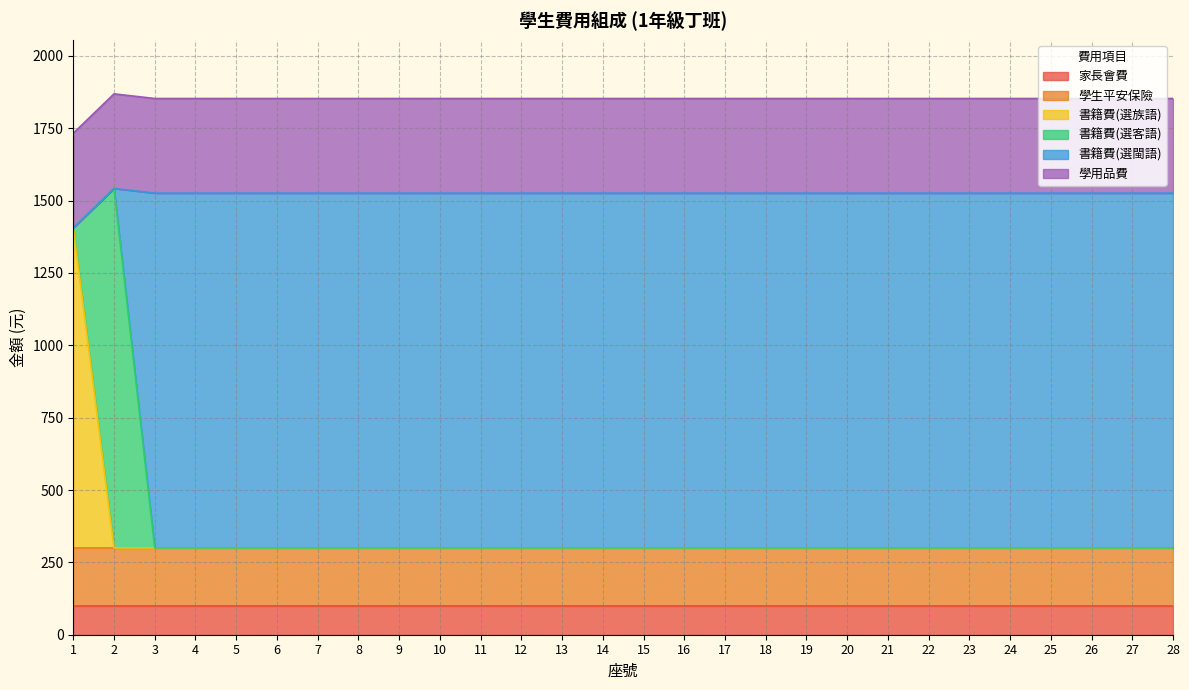

Which series has the widest spread of values?

書籍費(選客語)